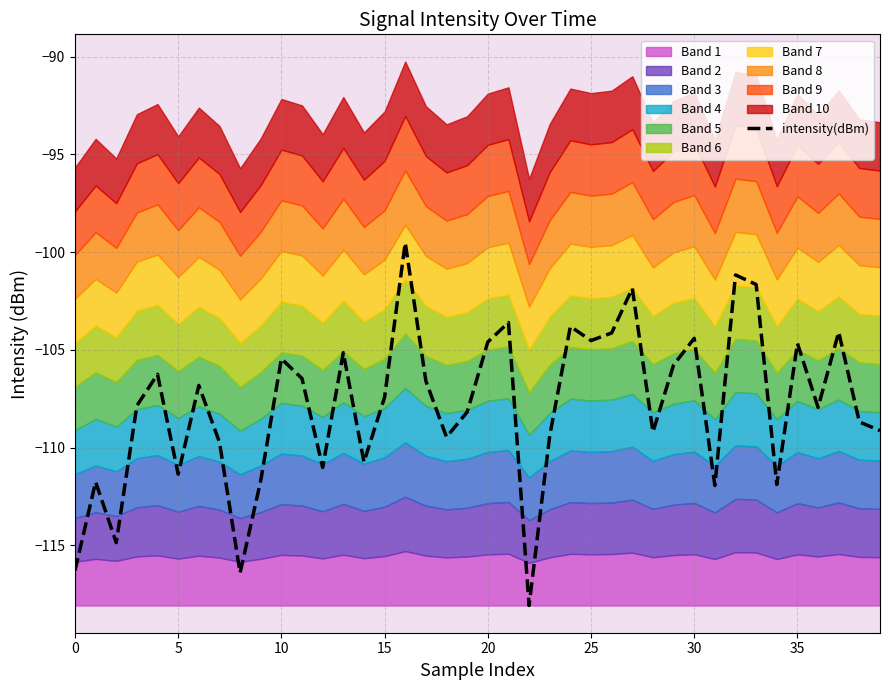

The value of intensity(dBm) at 25 is -150.4. True or false?

False